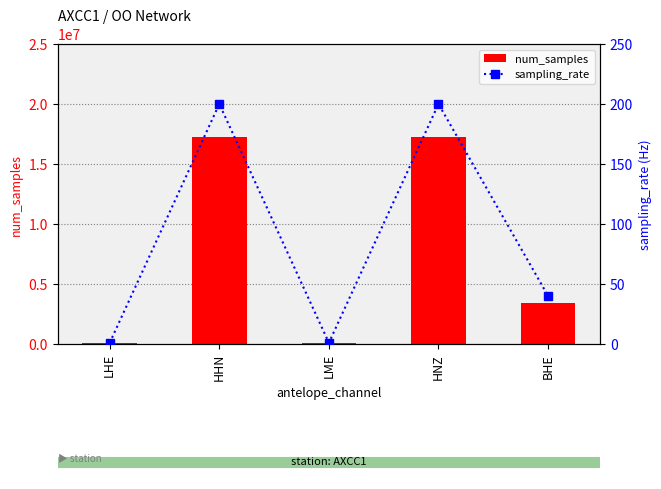

What is the total value across all series at LHE?

86401